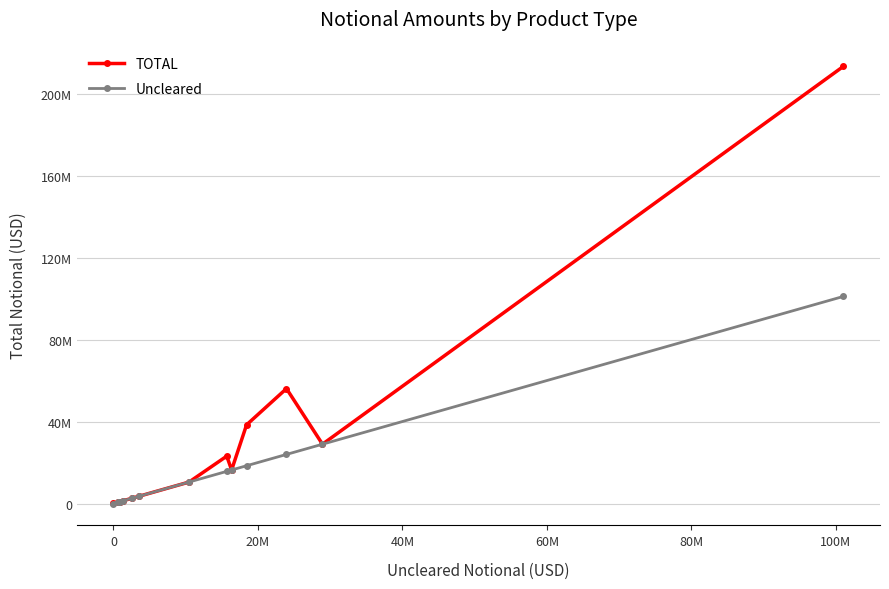

What are all the series names shown in the legend?

TOTAL, Uncleared